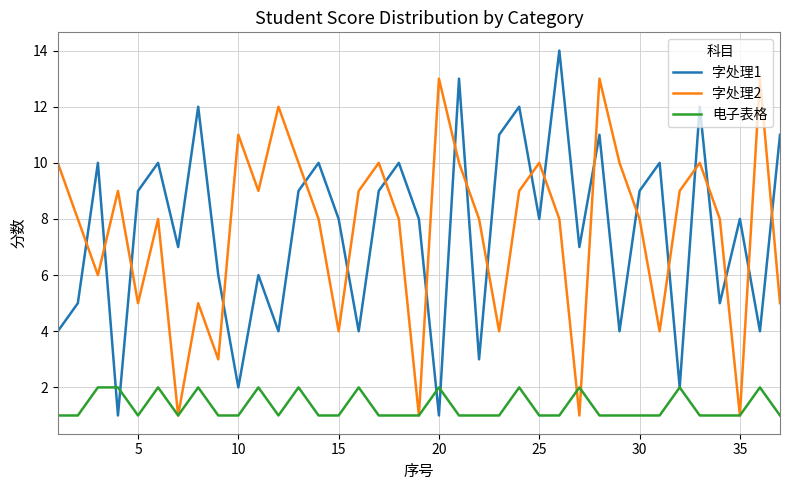

List the series in order of their peak value, highest first.

字处理1, 字处理2, 电子表格